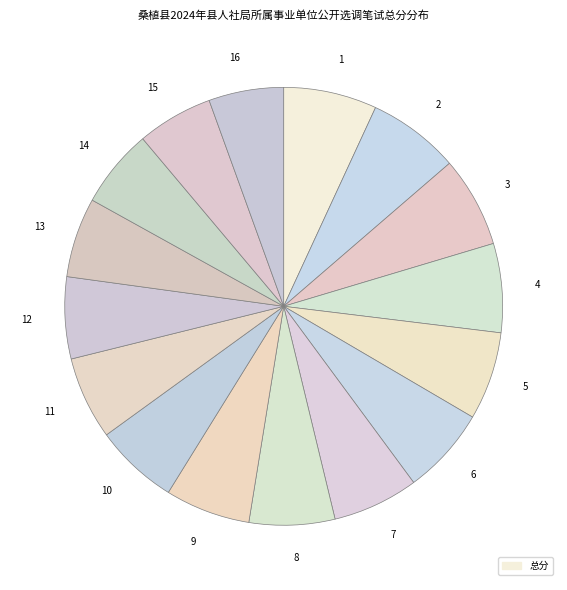

Is it true that 12 is 6% of the pie?

True